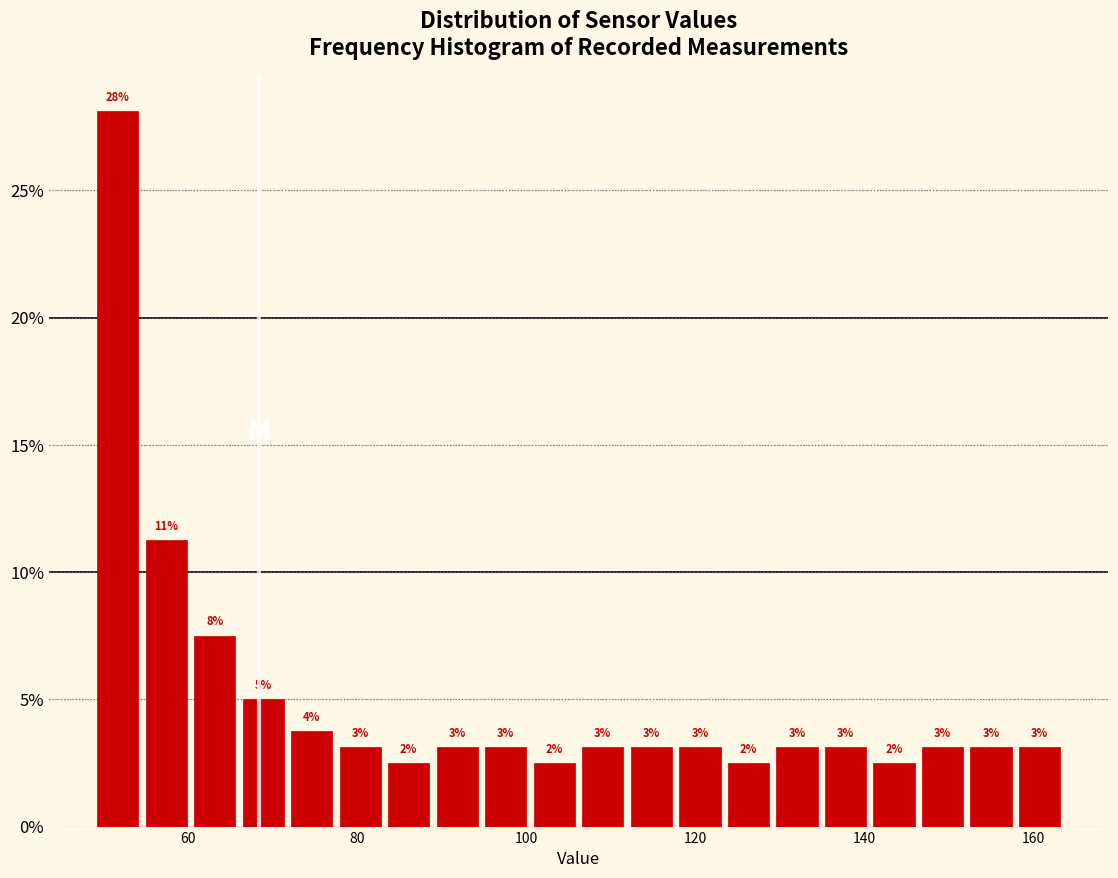

Around what value on the x-axis is the tallest bar? Give the approximate position of its centre, as read against the axis.

52